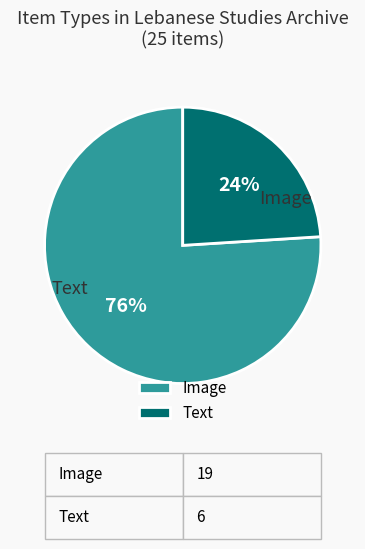

Which category has the smallest portion of the pie?

Text